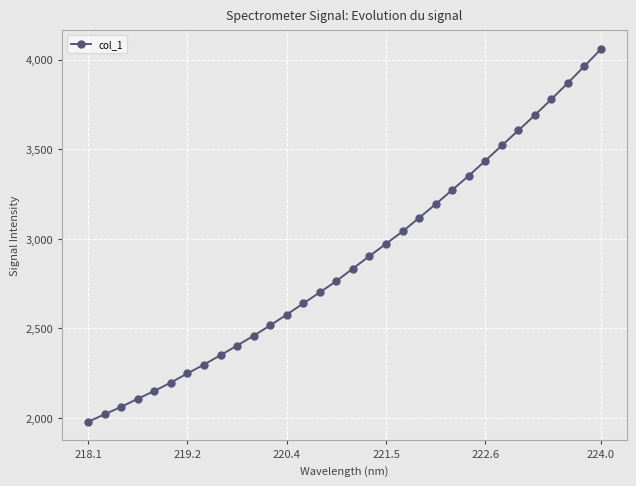

How many lines are shown in the chart?

1